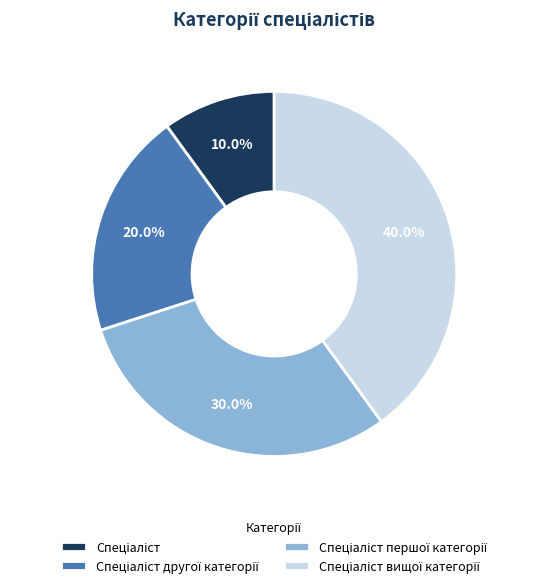

Does any single category account for the majority?

No